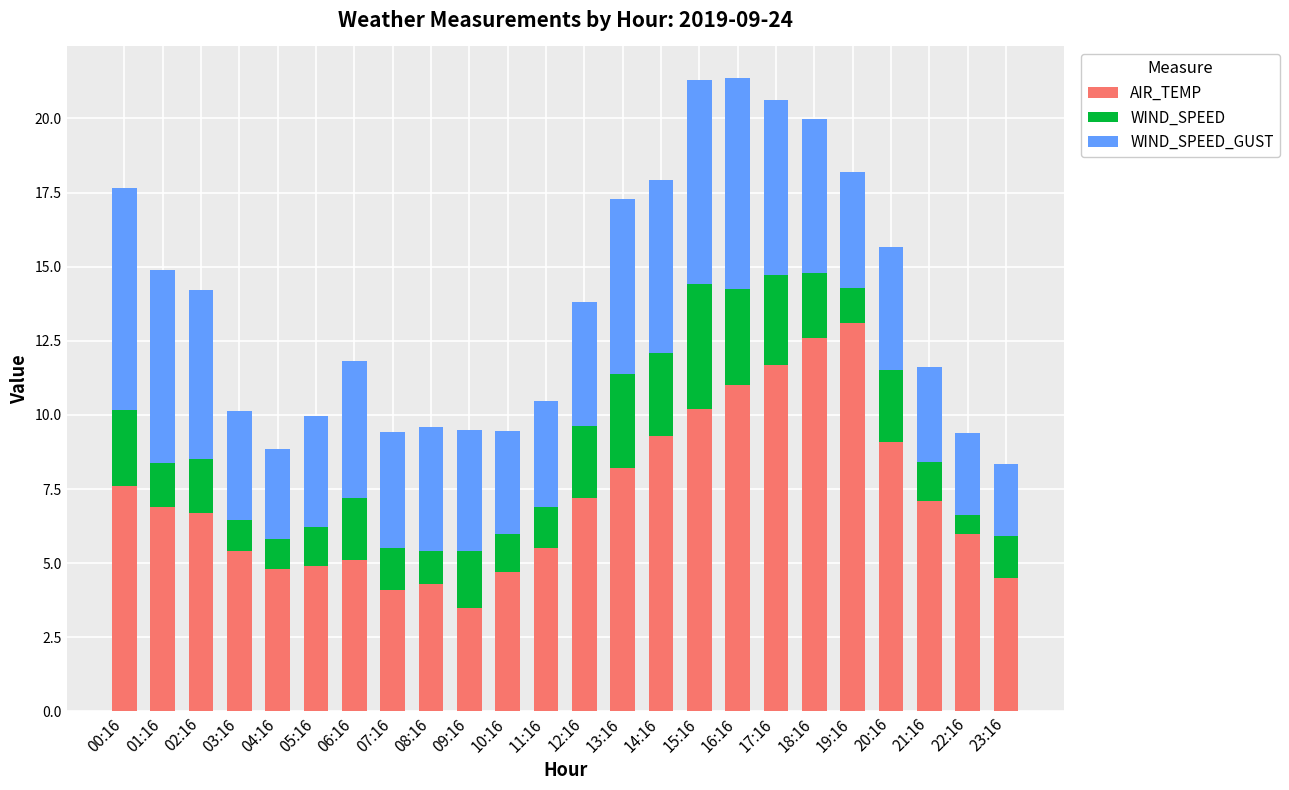

How many categories are shown in the chart?

24